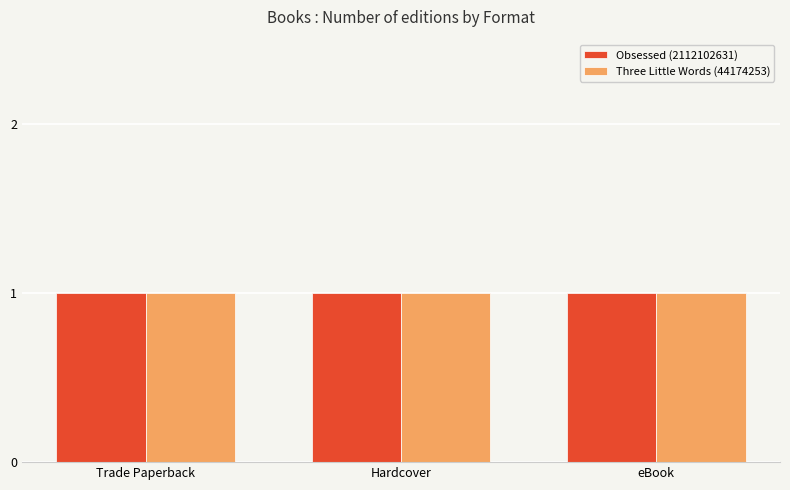

What are all the series names shown in the legend?

Obsessed (2112102631), Three Little Words (44174253)